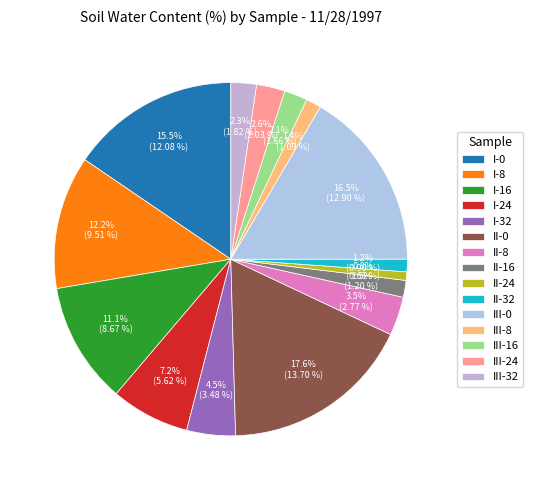

What is the largest slice in the pie chart?

II-0